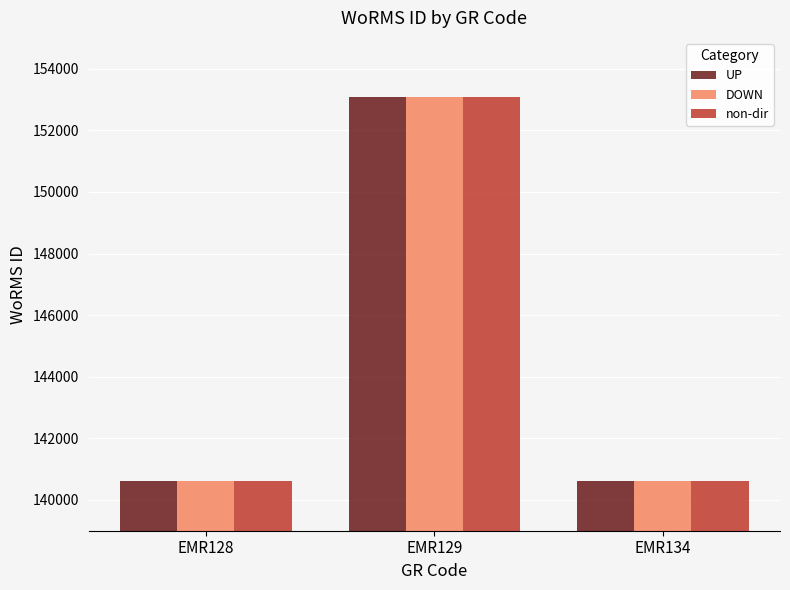

At which label is DOWN closest to 146854?

EMR134